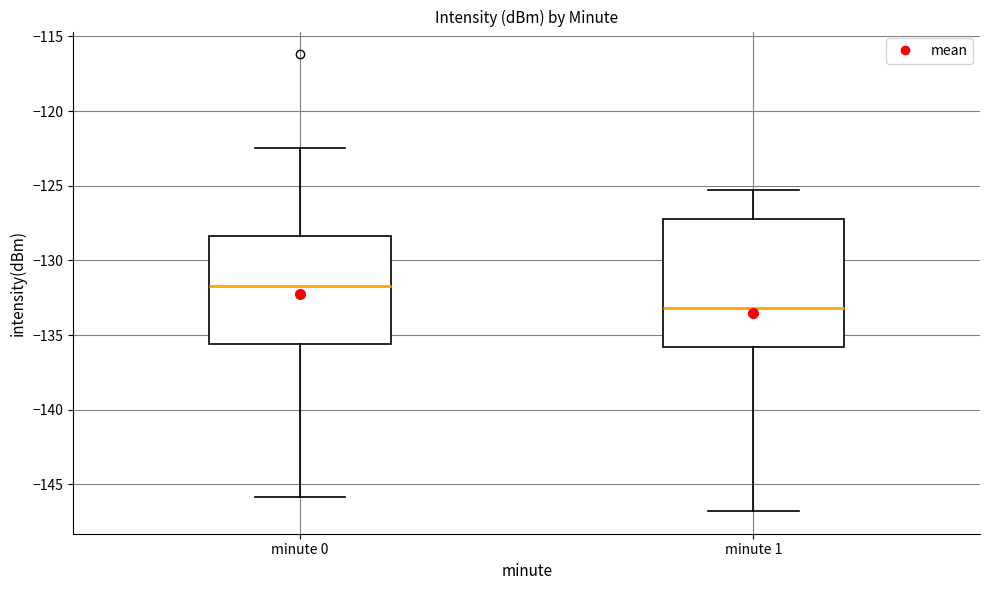

Where does the upper whisker of the box for minute 0 end on the y-axis? The values are not printed on the chart, so give them approximately, as read against the axis.

-122.5